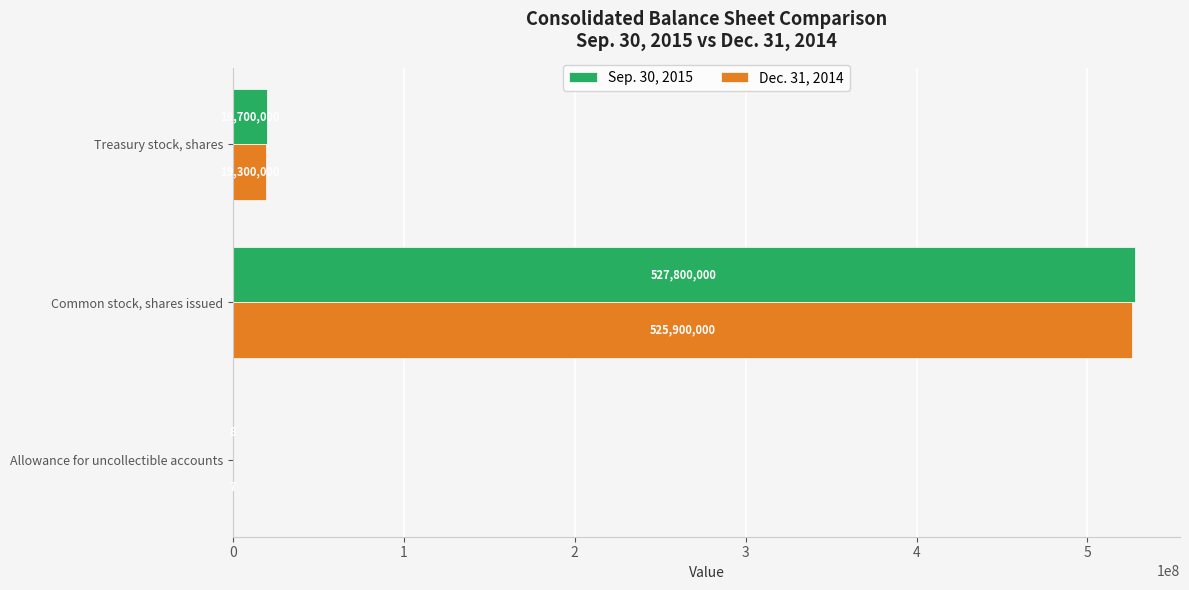

What is the sum of all Sep. 30, 2015 values?

547500008